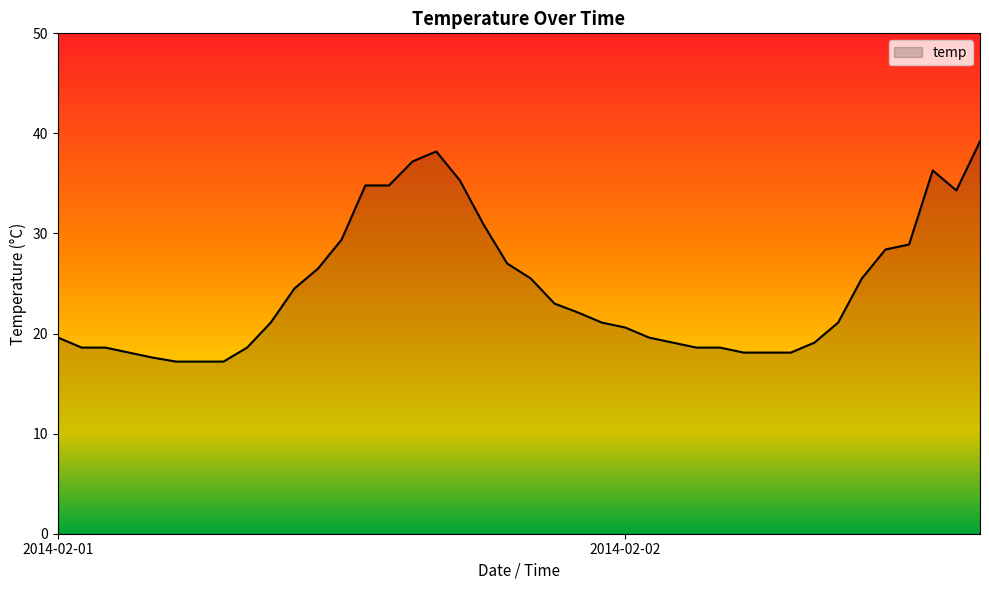

What is the greatest value displayed?

39.2